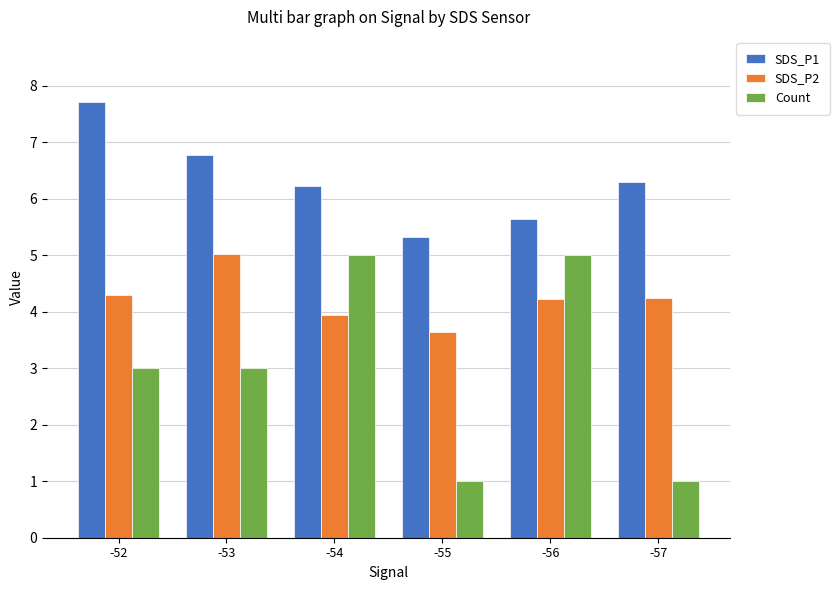

What is the difference between the maximum and minimum values in the SDS_P2 series?

1.4